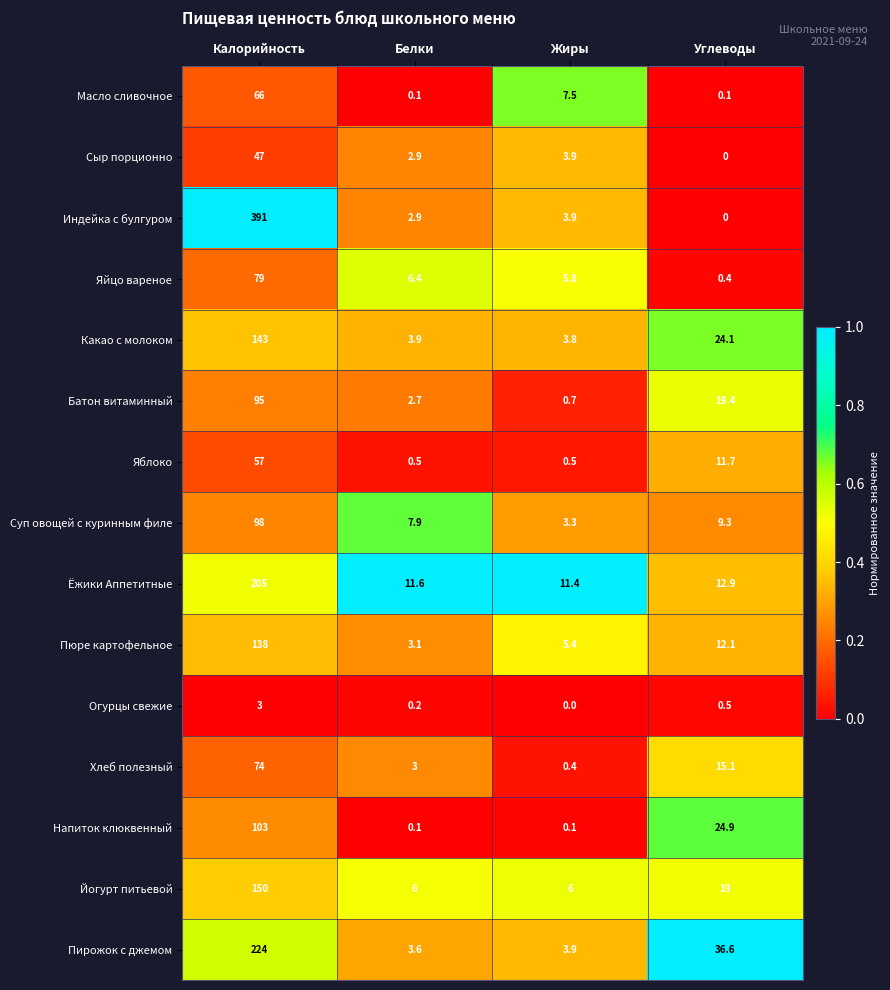

What is the sum of all Индейка с булгуром values?

397.8